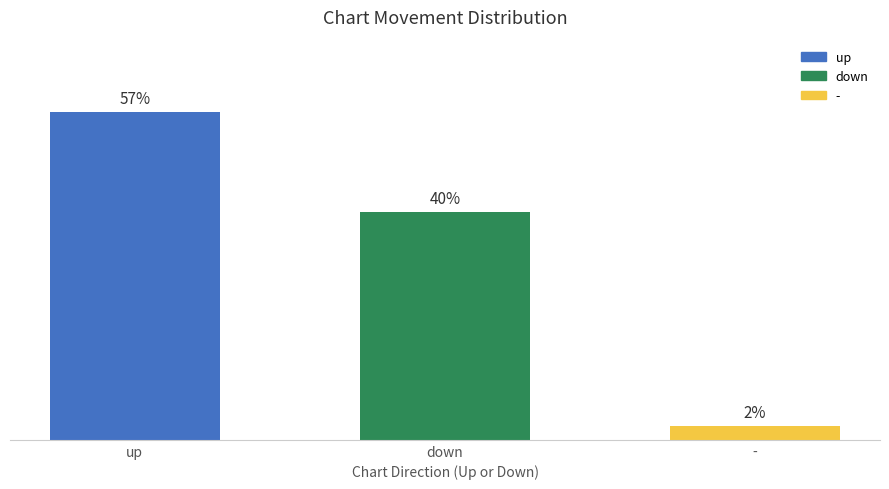

Are the bars horizontal?

No